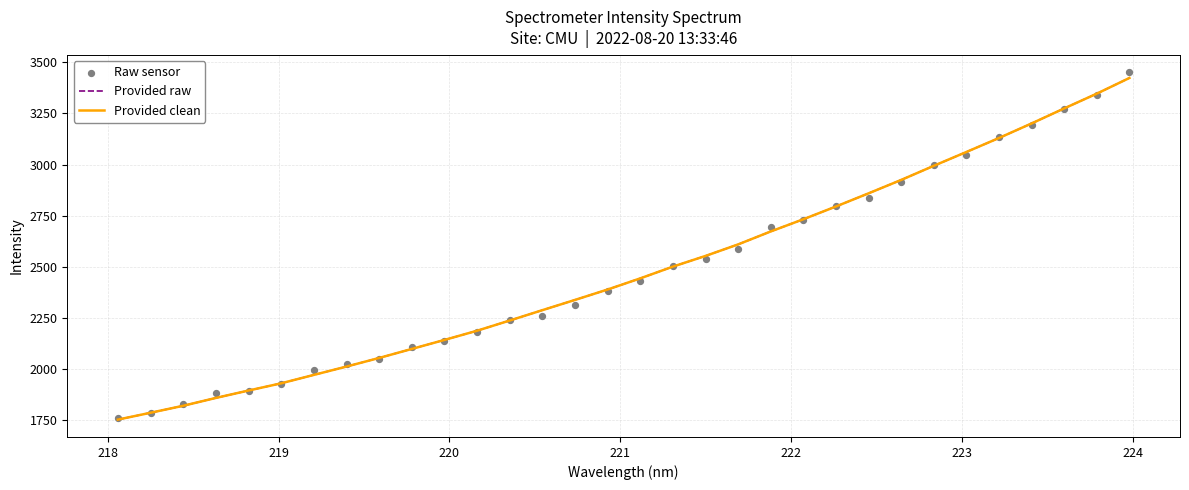

Is the value of Raw sensor at 219 greater than the value of Provided clean at 9?

No